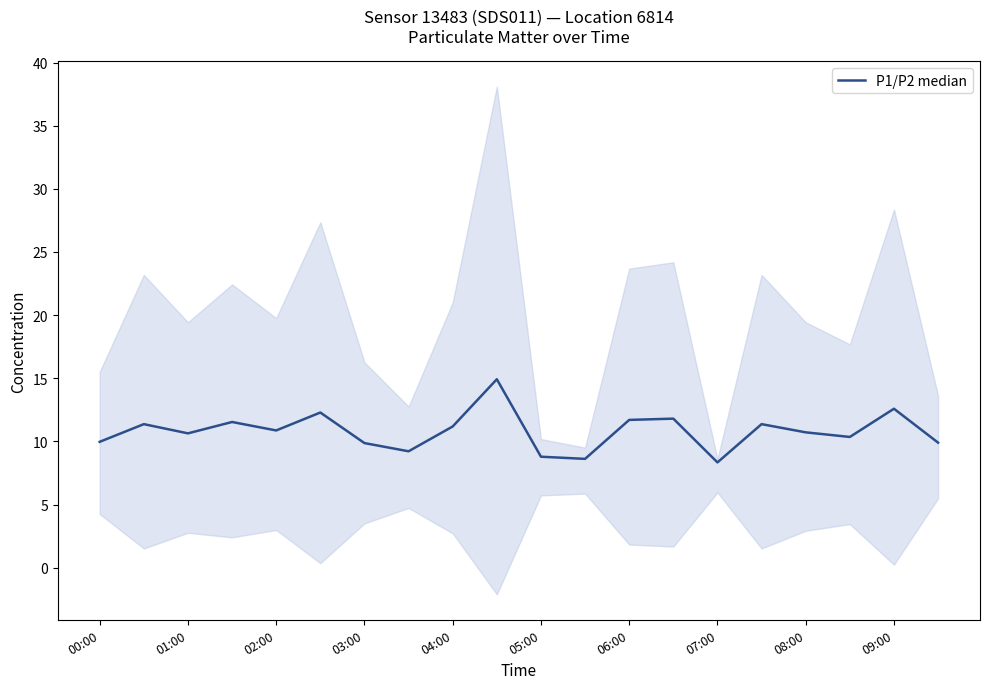

How many distinct data groups are displayed?

1